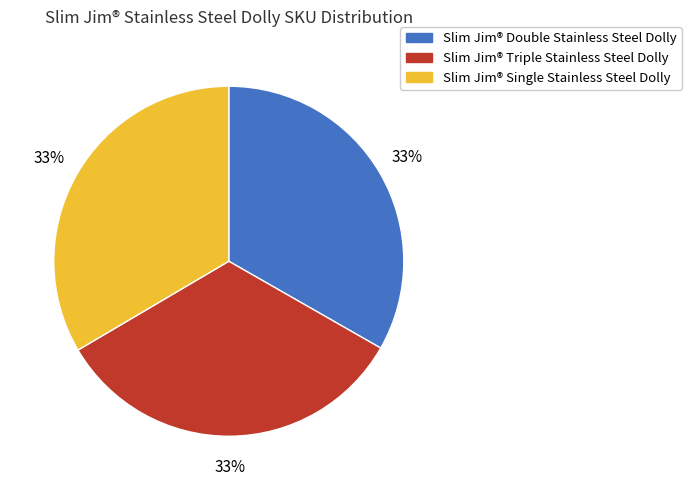

What is the ratio of the value at Slim Jim® Double Stainless Steel Dolly to the value at Slim Jim® Triple Stainless Steel Dolly?

1.0